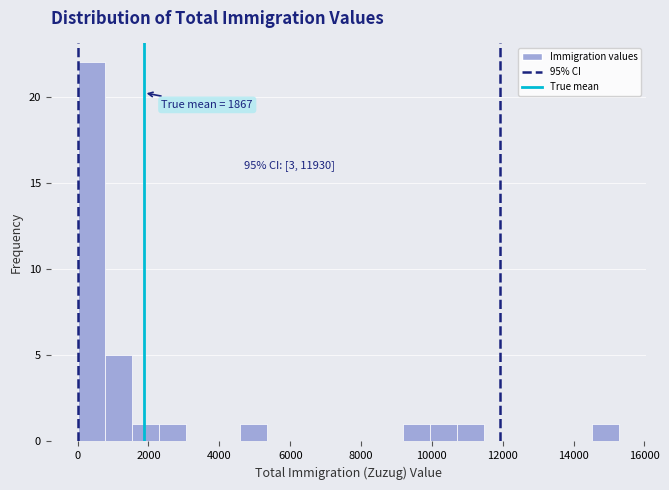

Read against the x-axis, roughly where is the centre of the tallest bar?

400